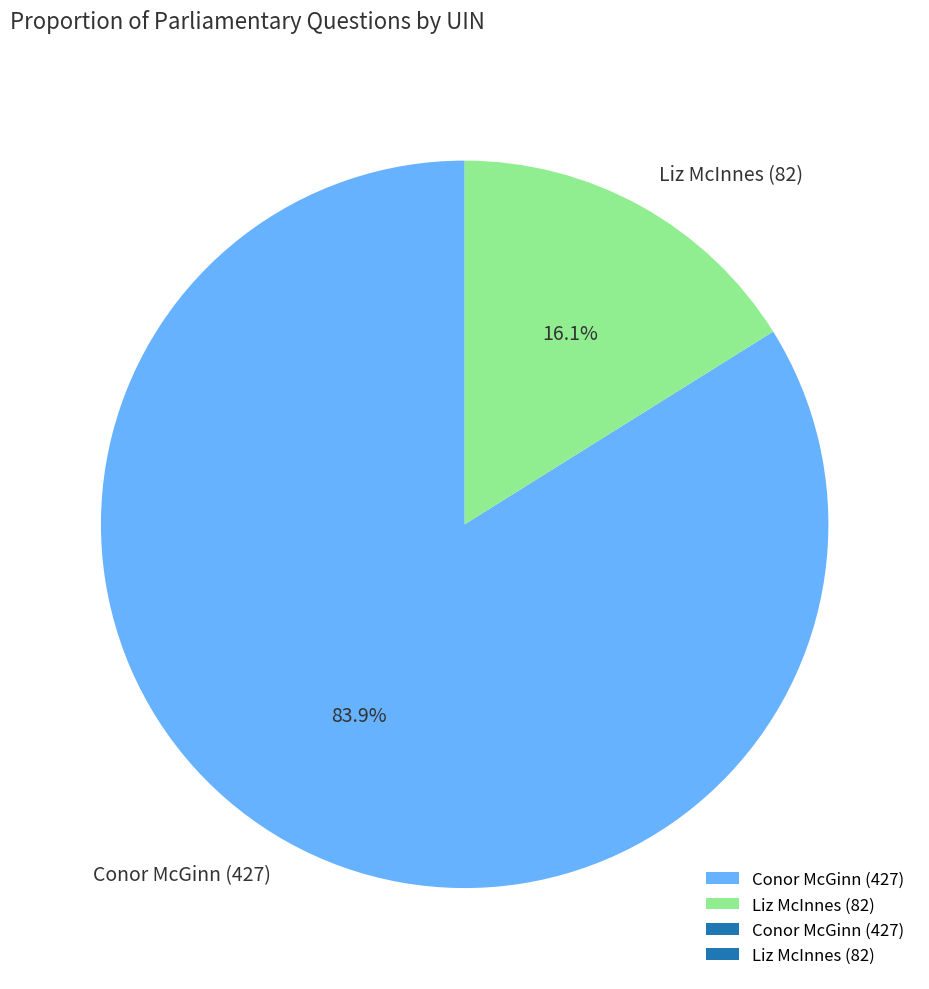

To the nearest percent, what percentage of the pie is Conor McGinn (427)?

84%